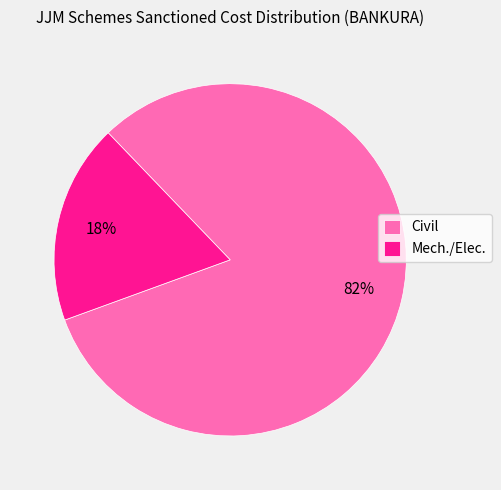

Do Mech./Elec. and Civil together represent more than half of the pie?

Yes